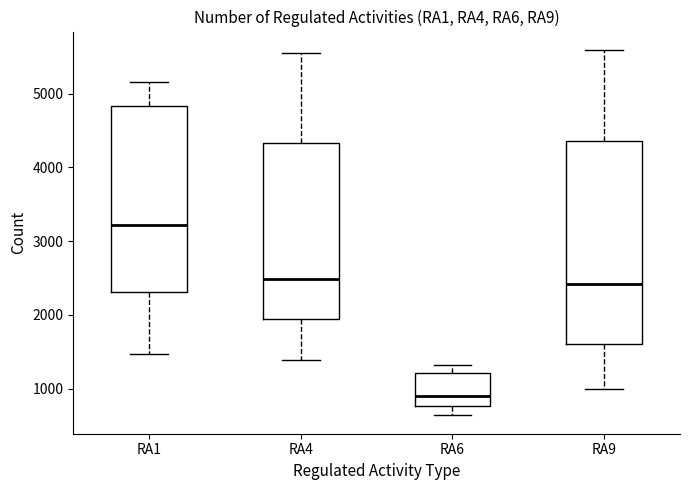

Where does the upper whisker of the box for RA4 end on the y-axis? The values are not printed on the chart, so give them approximately, as read against the axis.

5500